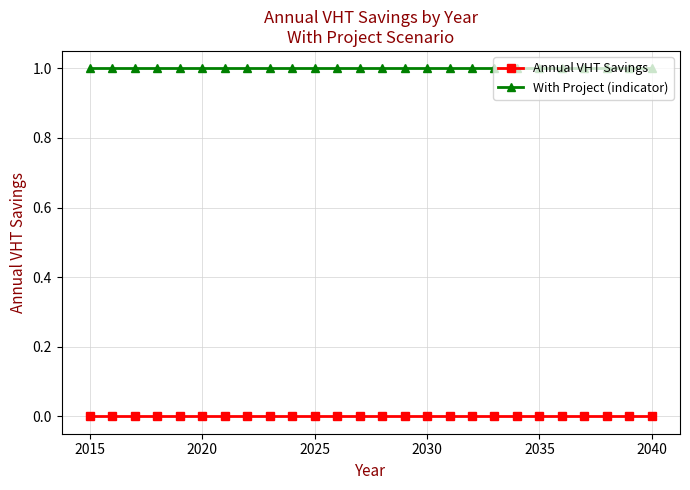

Reading left to right, extract all data points from this chart.

Annual VHT Savings: 0	0	0	0	0	0	0	0	0	0	0	0	0	0	0	0	0	0	0	0	0	0	0	0	0	0
With Project (indicator): 1	1	1	1	1	1	1	1	1	1	1	1	1	1	1	1	1	1	1	1	1	1	1	1	1	1